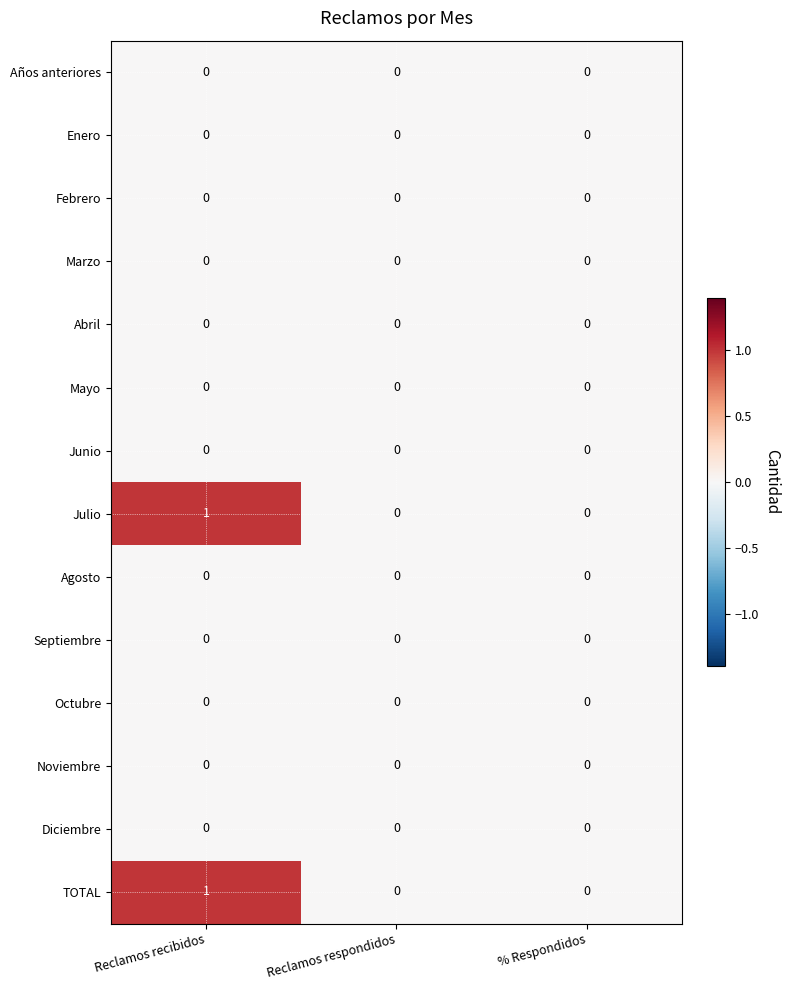

The Marzo series shows 0 at Reclamos respondidos. True or false?

True